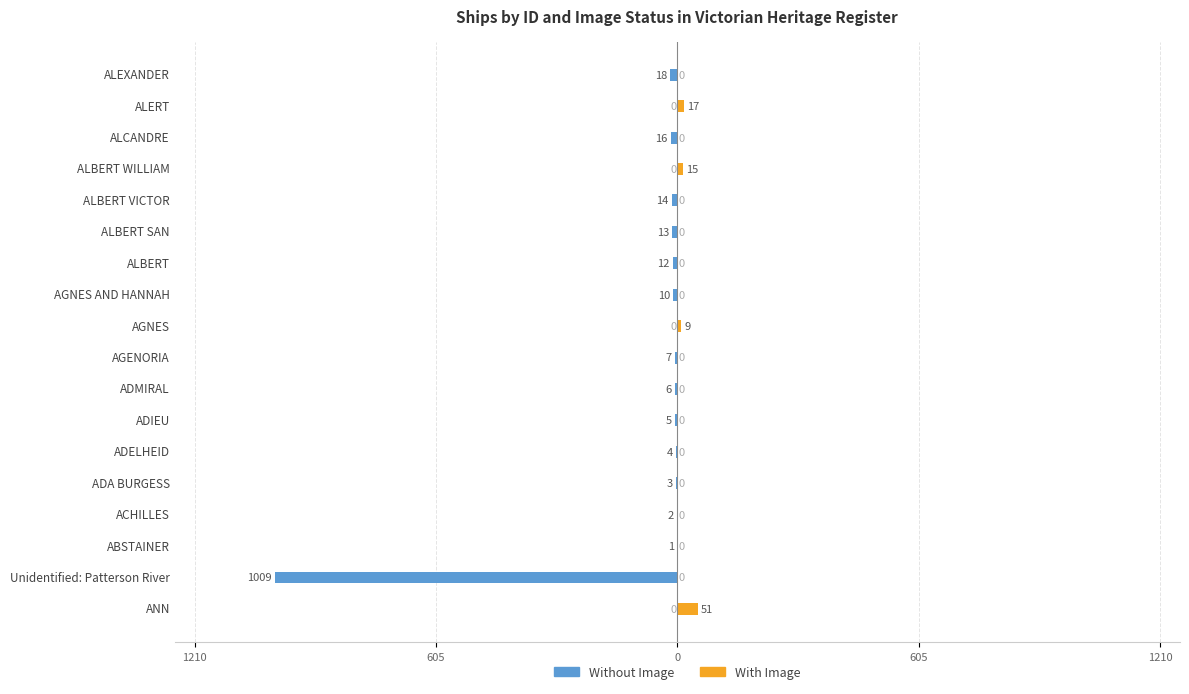

How many bars are there in each group?

2